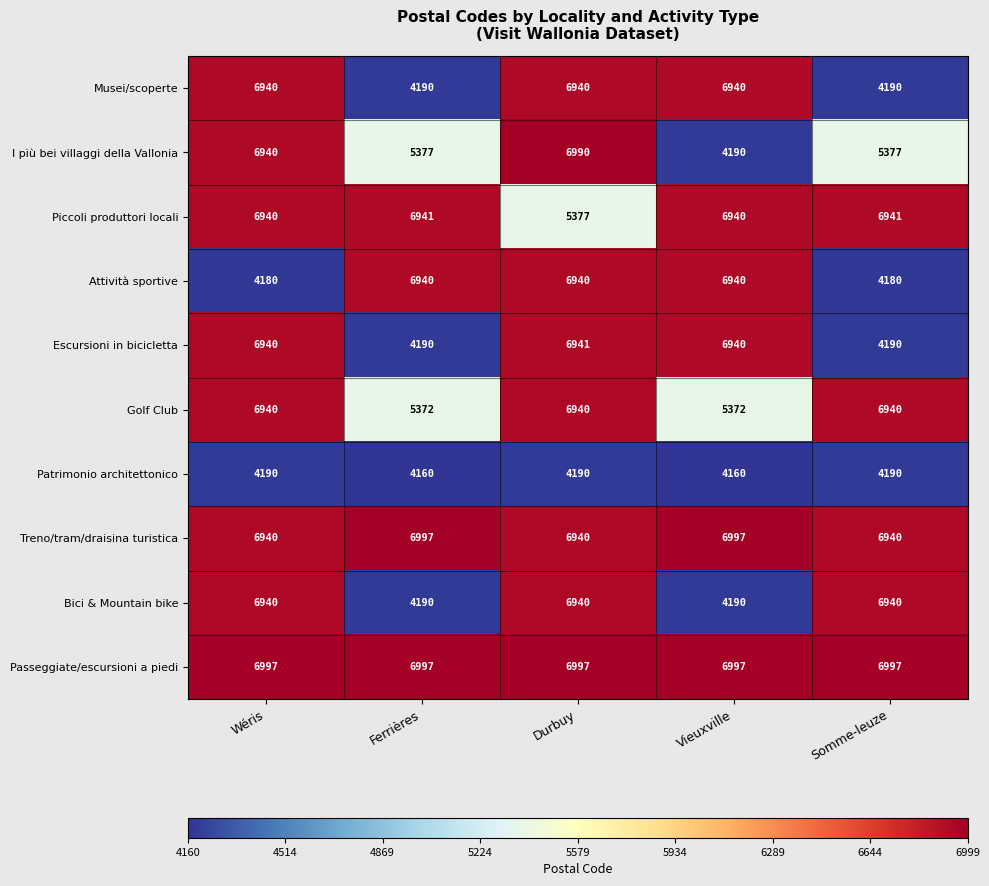

Which category has the lowest value in the Piccoli produttori locali series?

Durbuy